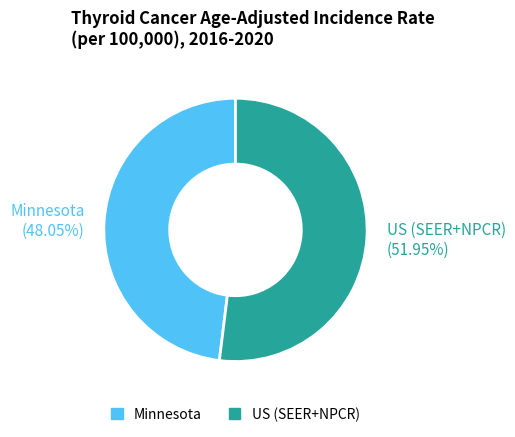

Which slice is the smallest?

Minnesota